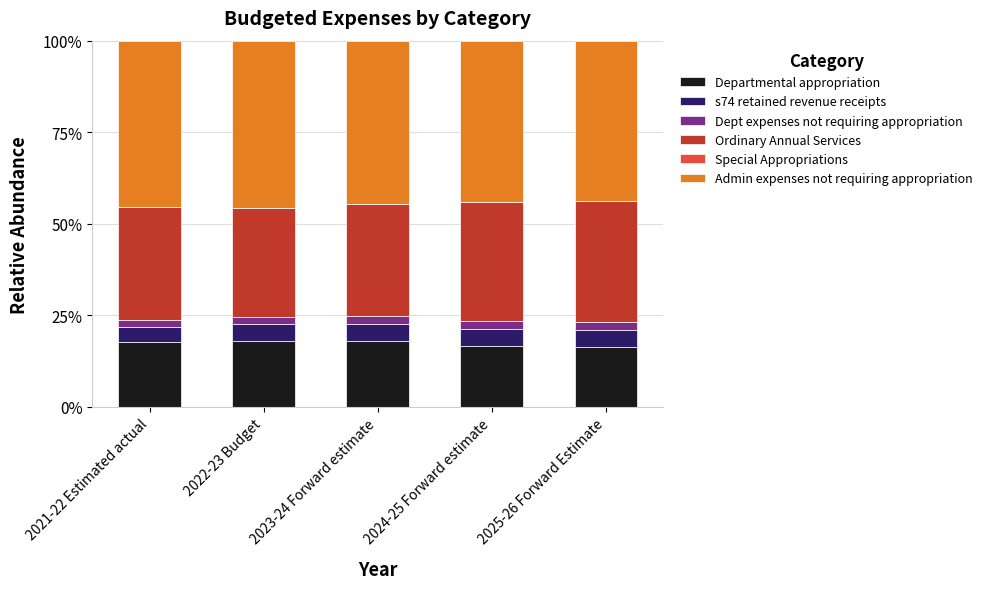

The Departmental appropriation series shows 30.5 at 2023-24 Forward estimate. True or false?

False